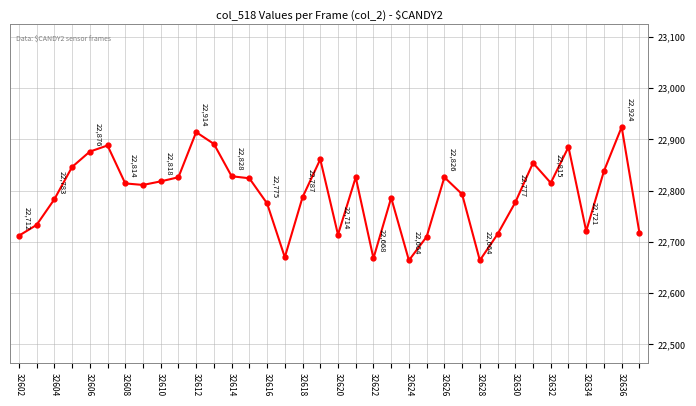

How many interior local peaks (higher than both neighbors) does the data have?

9